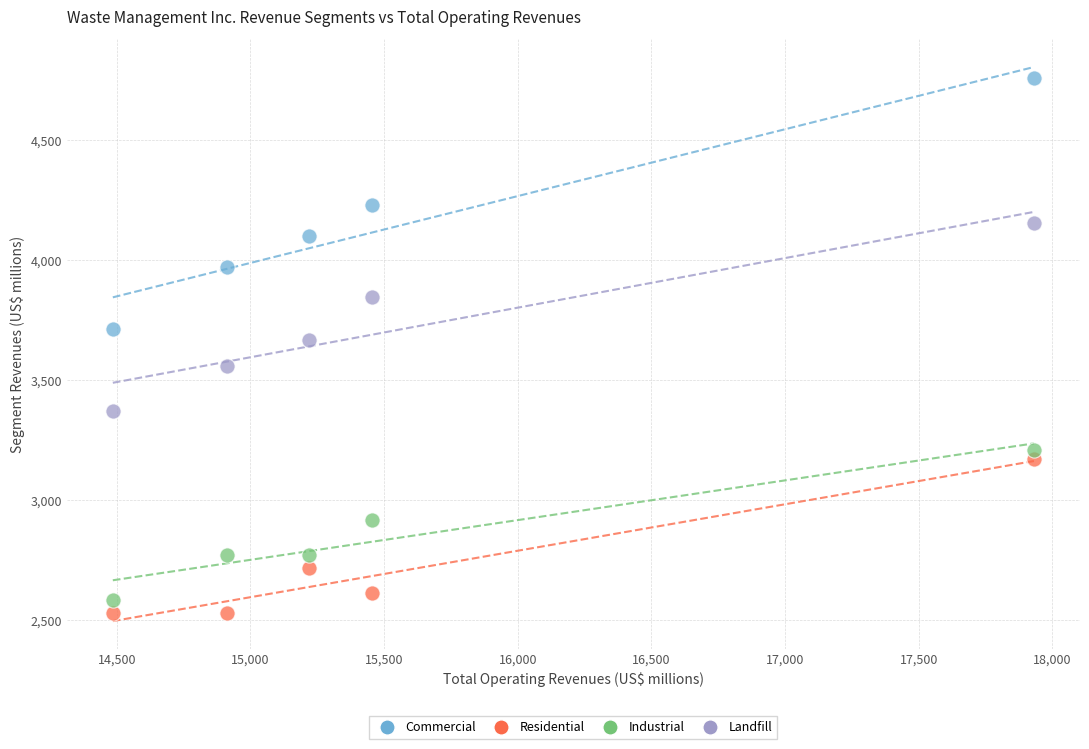

Across all data points, what is the range of Y values (max minus min)?

2232